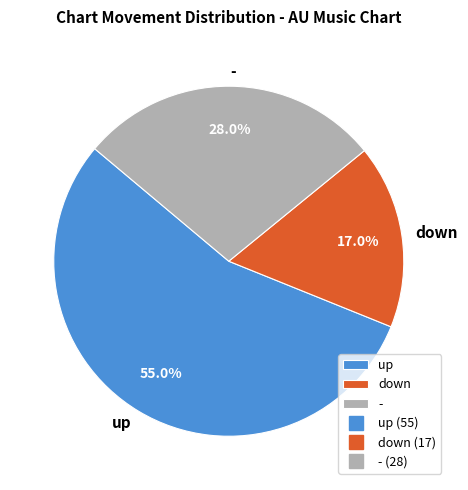

How much of the chart is everything except down?

83.0%